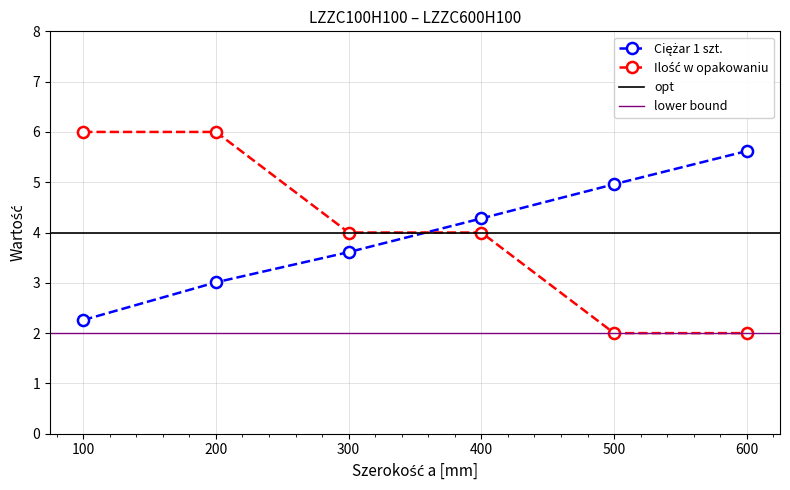

Reading right to left, extract all data points from this chart.

Ciężar 1 szt.: 5.6	5.0	4.3	3.6	3.0	2.3
Ilość w opakowaniu: 2.0	2.0	4.0	4.0	6.0	6.0